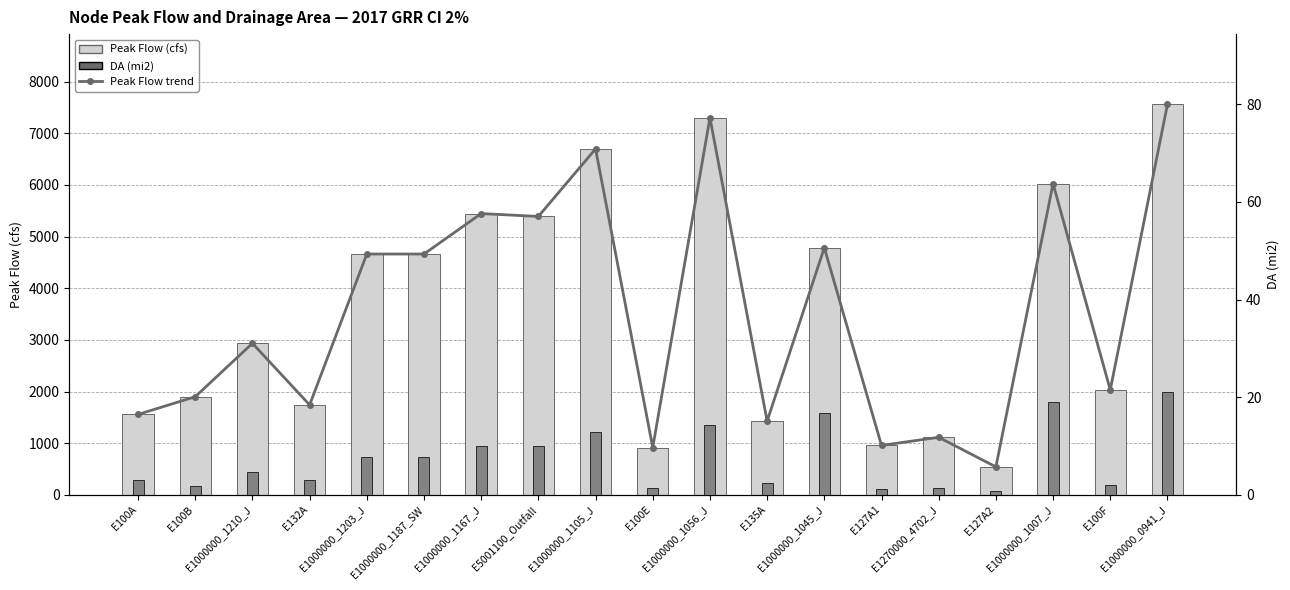

How many data points in Peak Flow trend are above 2934?

10